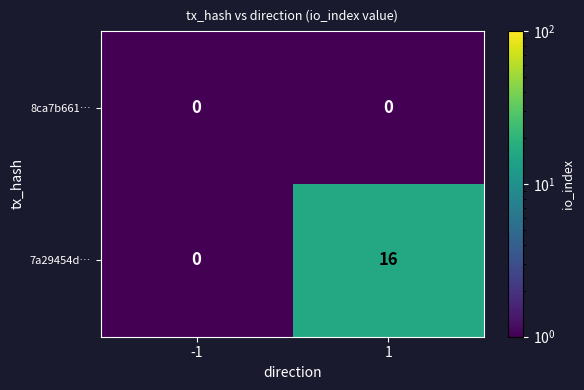

What value does the 7a29454d… series have at 1, to the nearest 10?

20